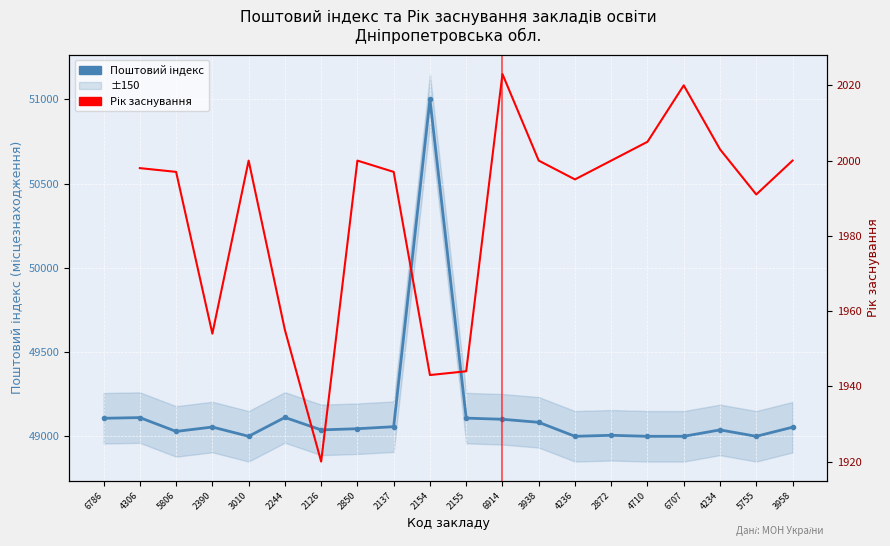

How many values are below 49054?

10